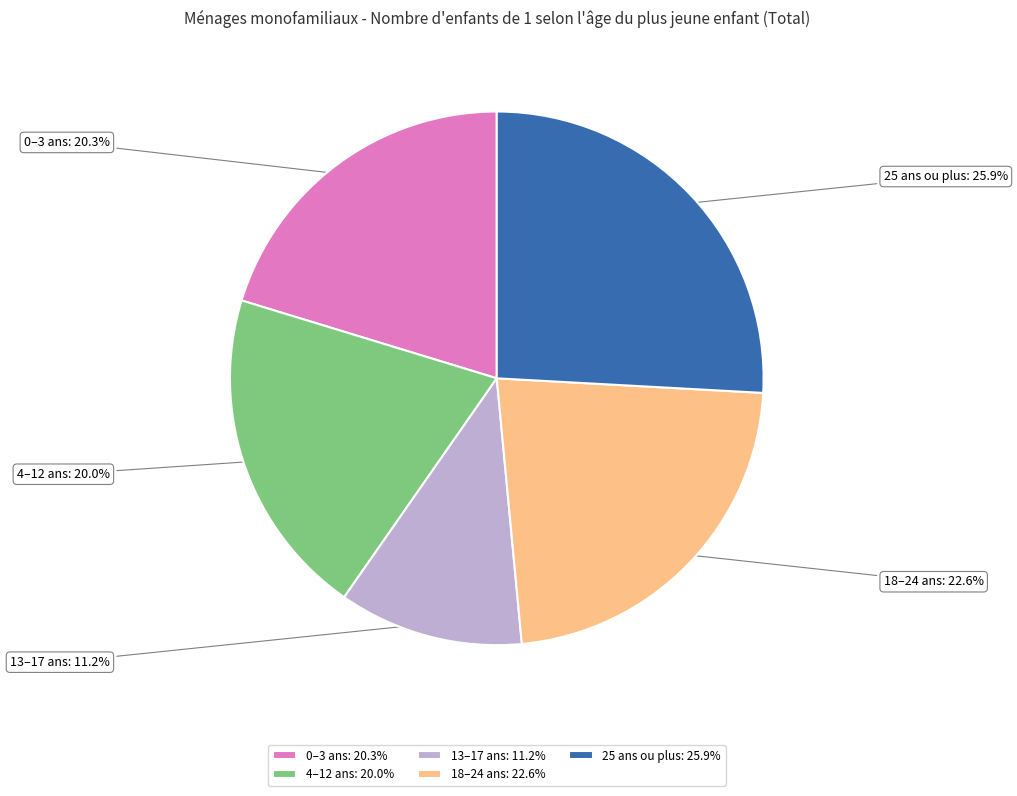

Which has a higher value, 25 ans ou plus or 13–17 ans?

25 ans ou plus